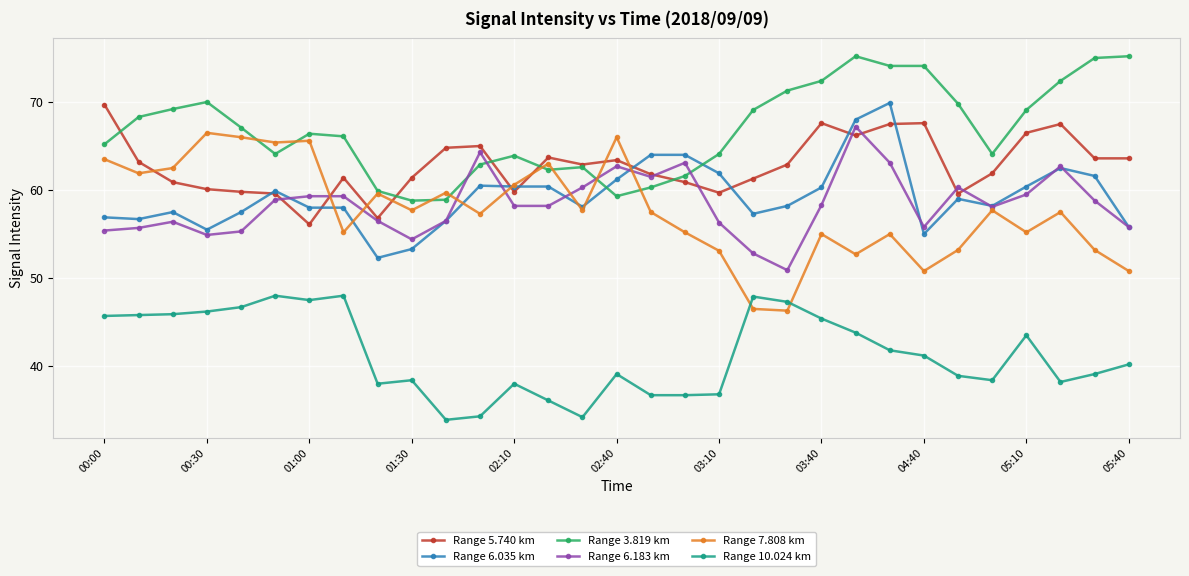

What is the average value of the Range 10.024 km series?

41.3